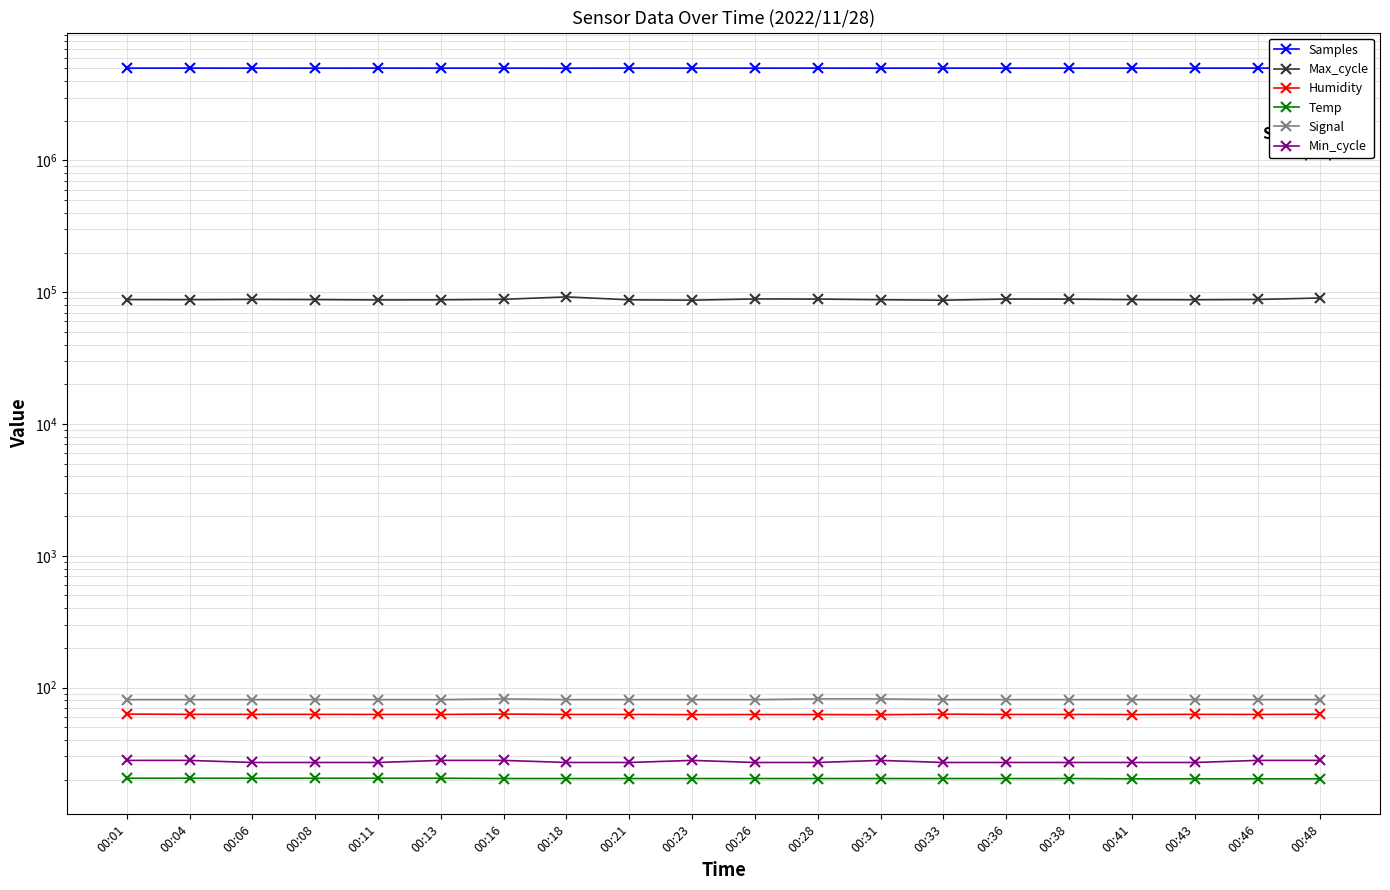

What is the value of the Humidity point at the 9th from the left?

62.5